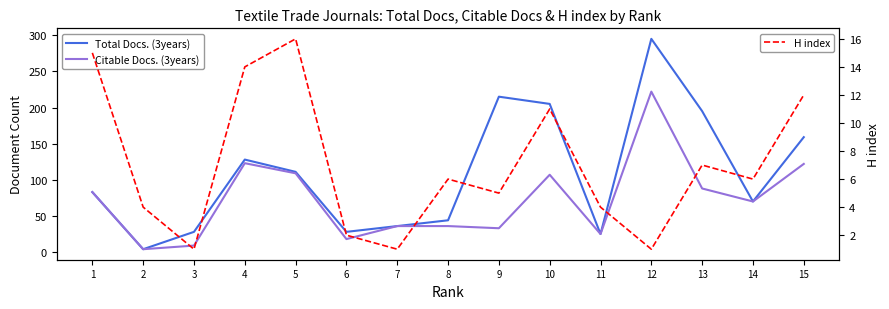

Where is the first local maximum for H index?

5